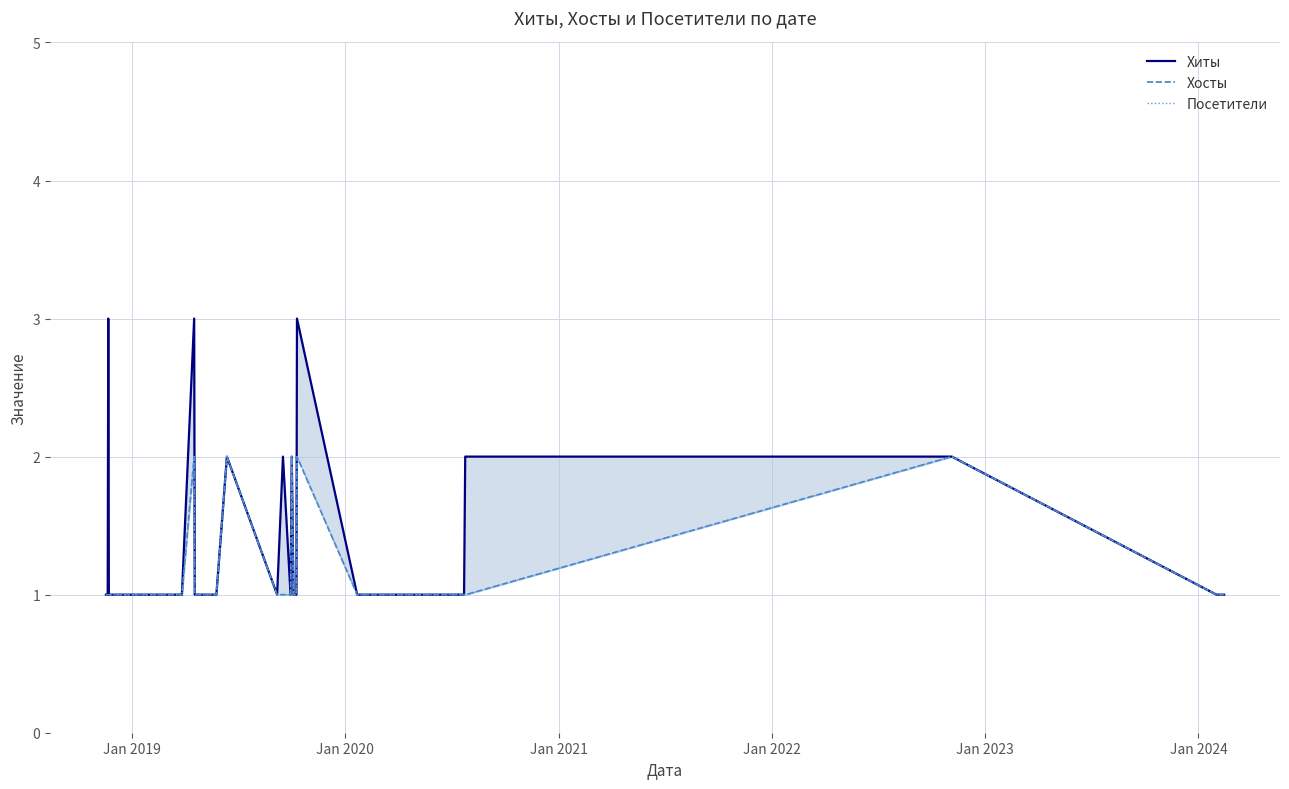

Which series has the largest total across all categories?

Хиты